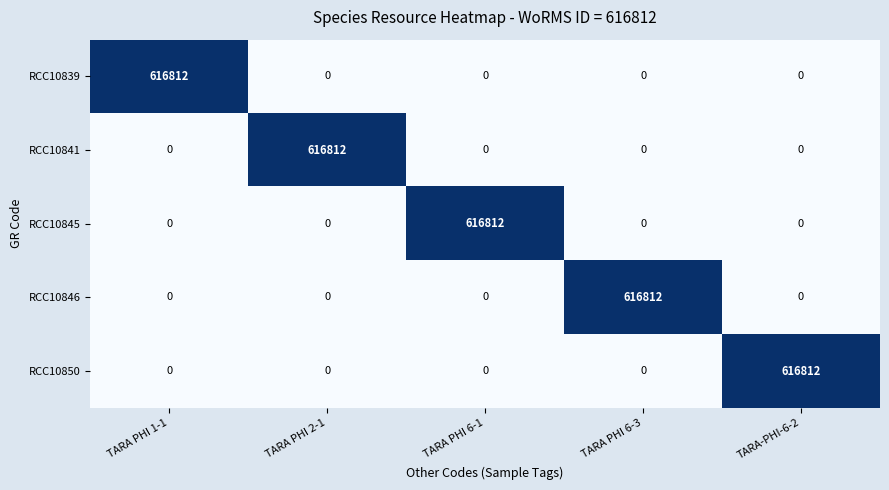

Reading left to right, extract all data points from this chart.

RCC10839: 616812	0	0	0	0
RCC10841: 0	616812	0	0	0
RCC10845: 0	0	616812	0	0
RCC10846: 0	0	0	616812	0
RCC10850: 0	0	0	0	616812